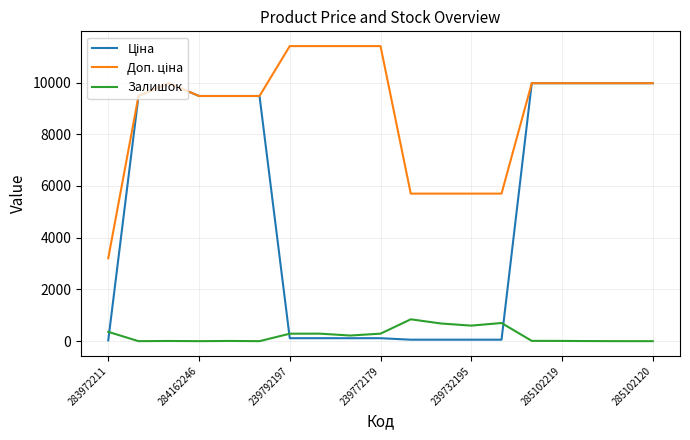

What is the greatest value displayed?

11410.0